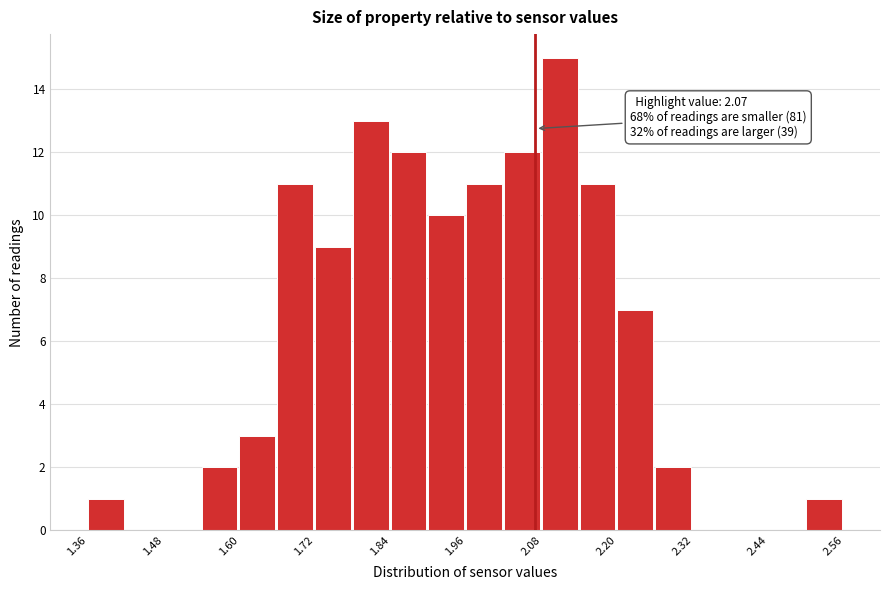

Around what value on the x-axis is the tallest bar? Give the approximate position of its centre, as read against the axis.

2.10